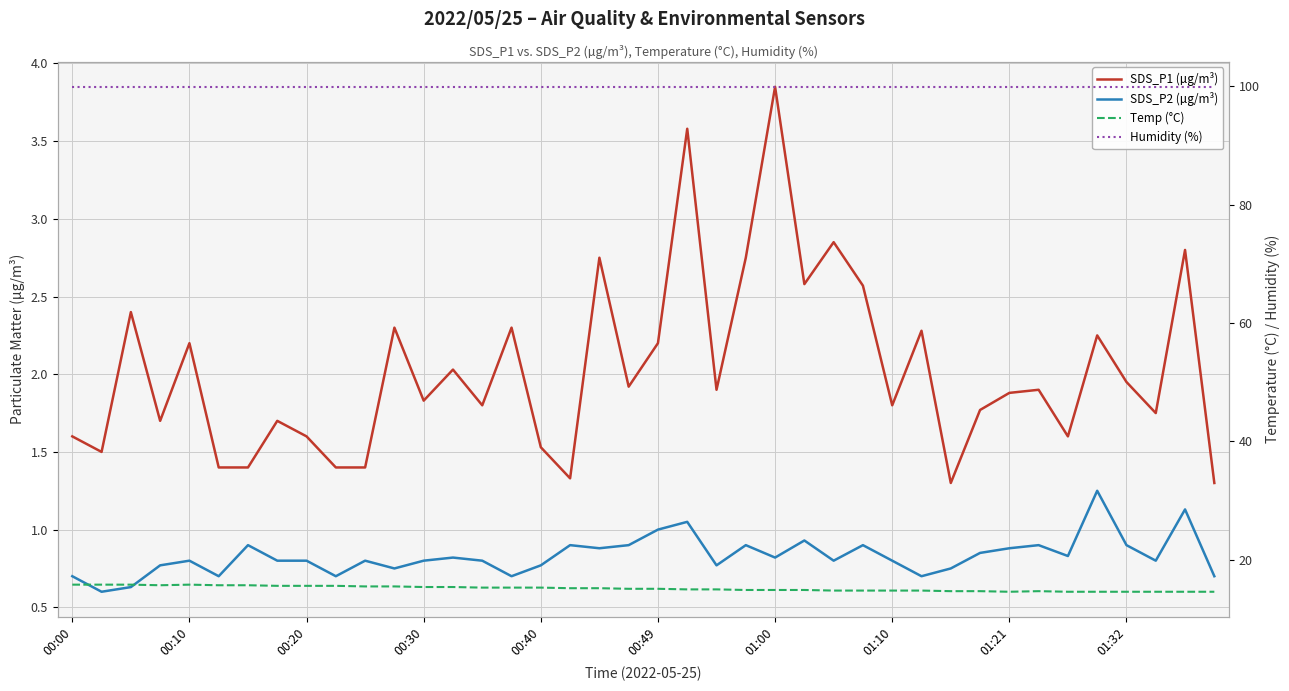

How many lines are shown in the chart?

4